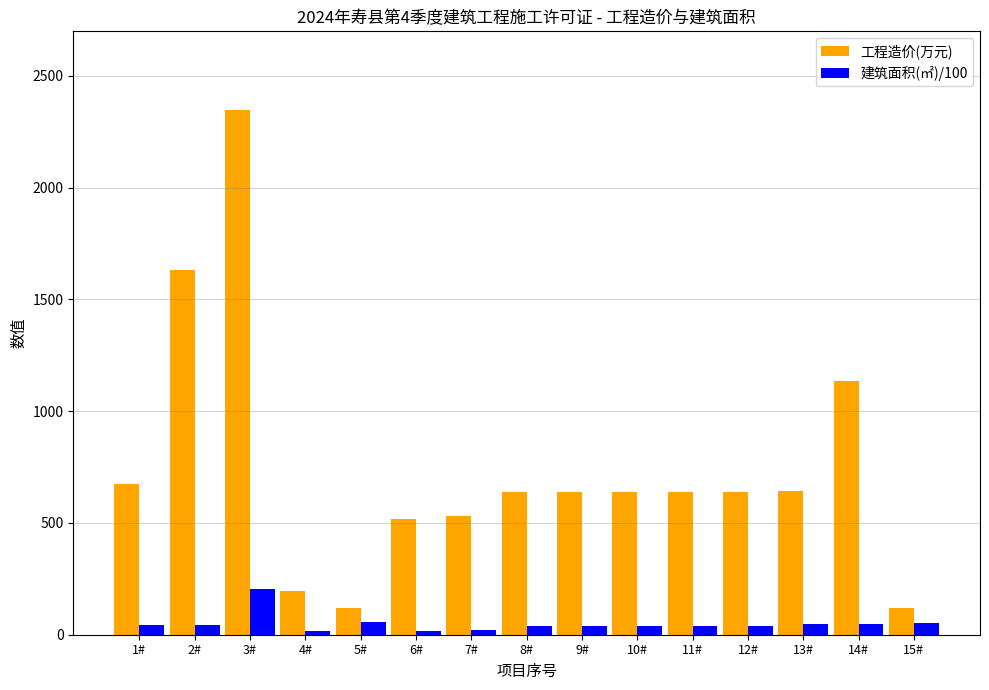

Between 1# and 3#, which series saw the biggest shift?

工程造价(万元)